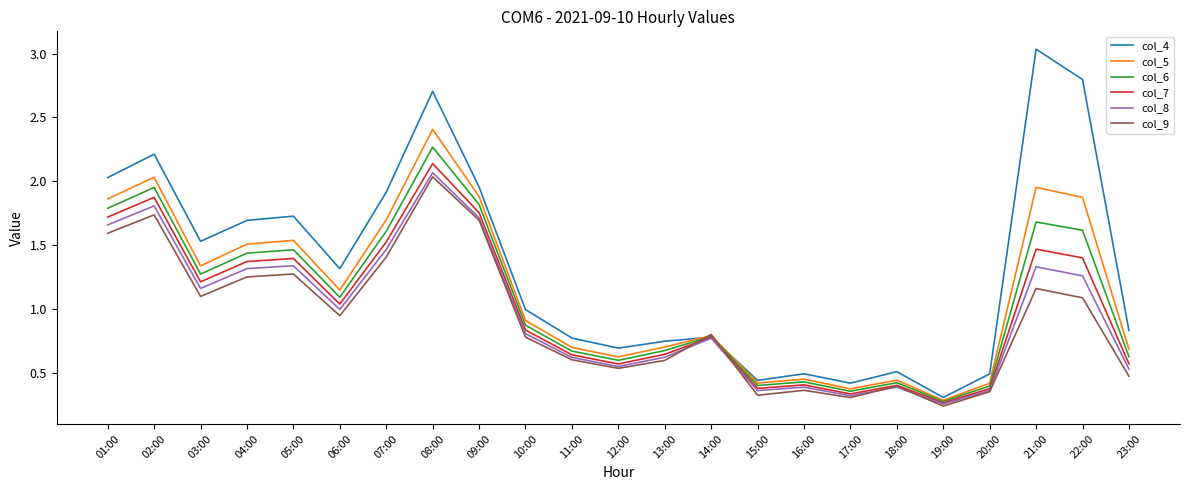

Which series has the largest total across all categories?

col_4